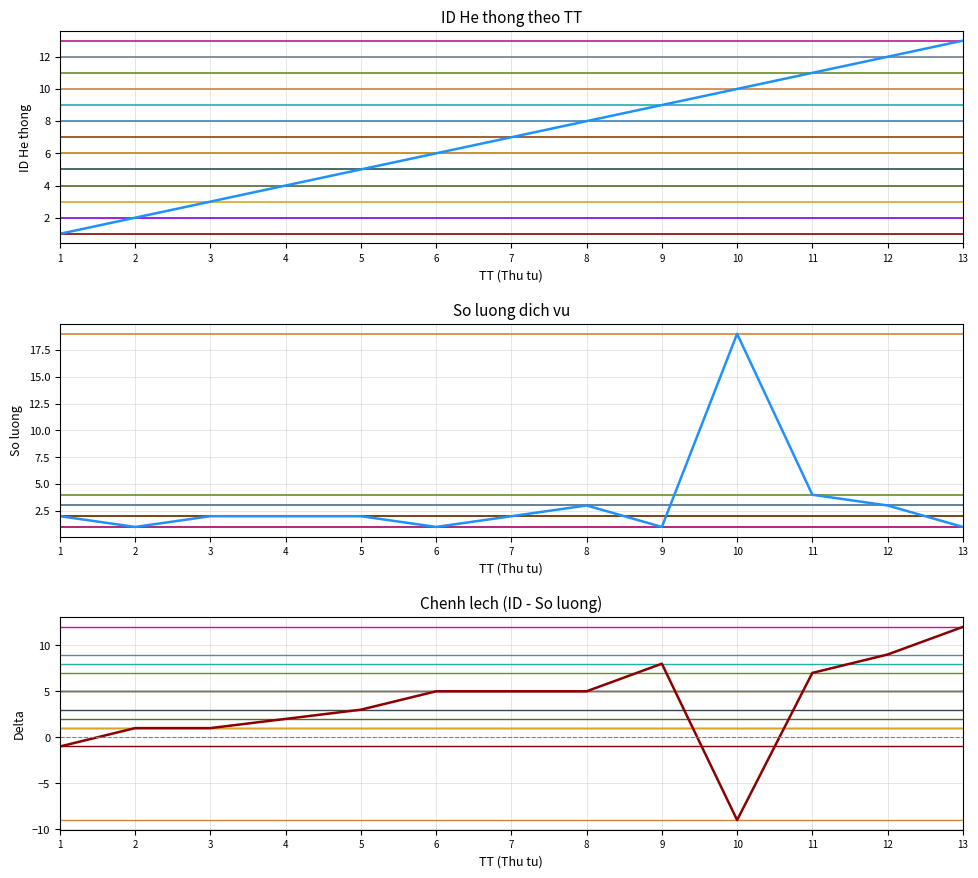

Which series ends up on top after the final intersection of ID He thong (TT) and So luong?

ID He thong (TT)